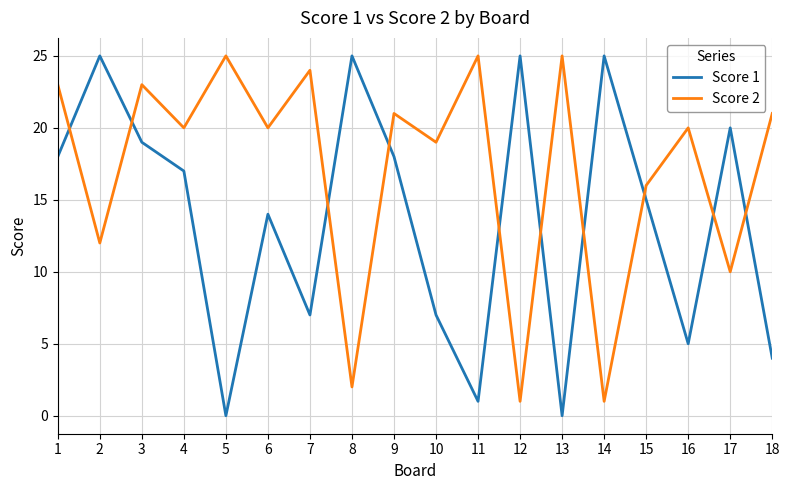

How many intersections are there between Score 1 and Score 2?

10